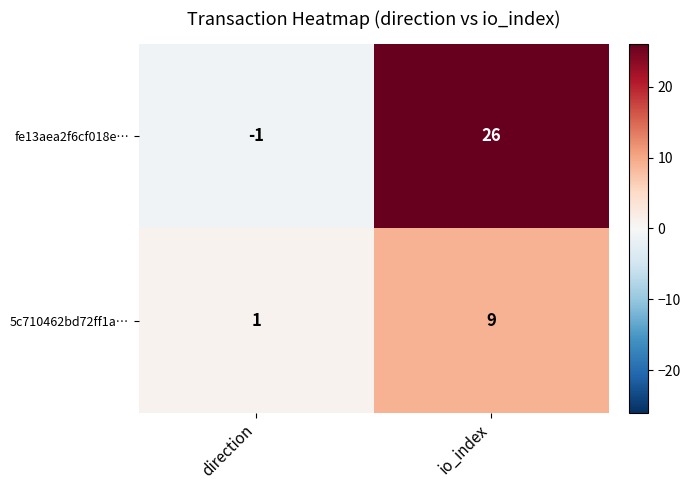

The 5c710462bd72ff1a… series shows 1 at direction. True or false?

True